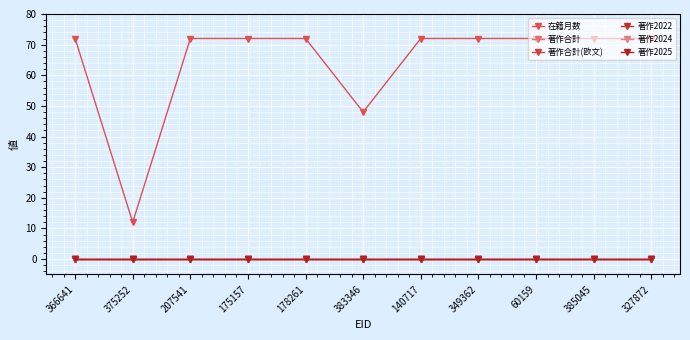

What position from the right is 60159?

3